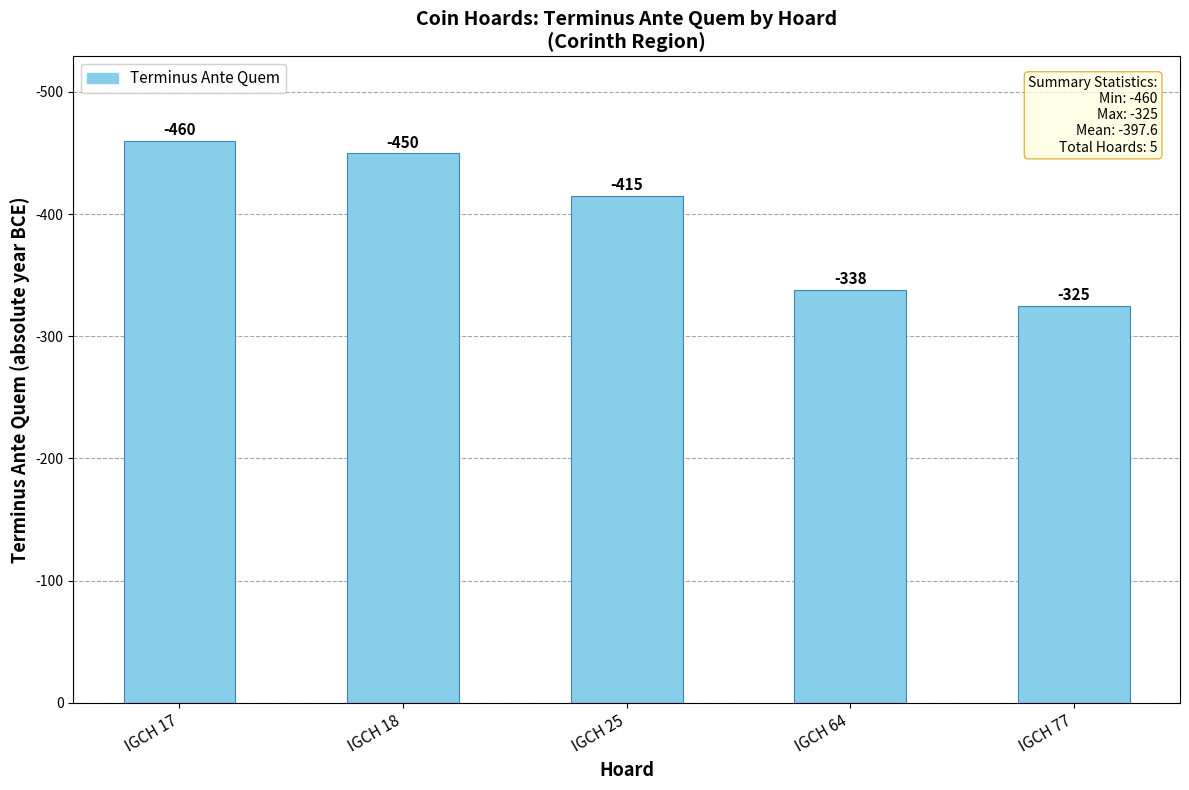

List the labels in order of value, smallest first.

IGCH 77, IGCH 64, IGCH 25, IGCH 18, IGCH 17